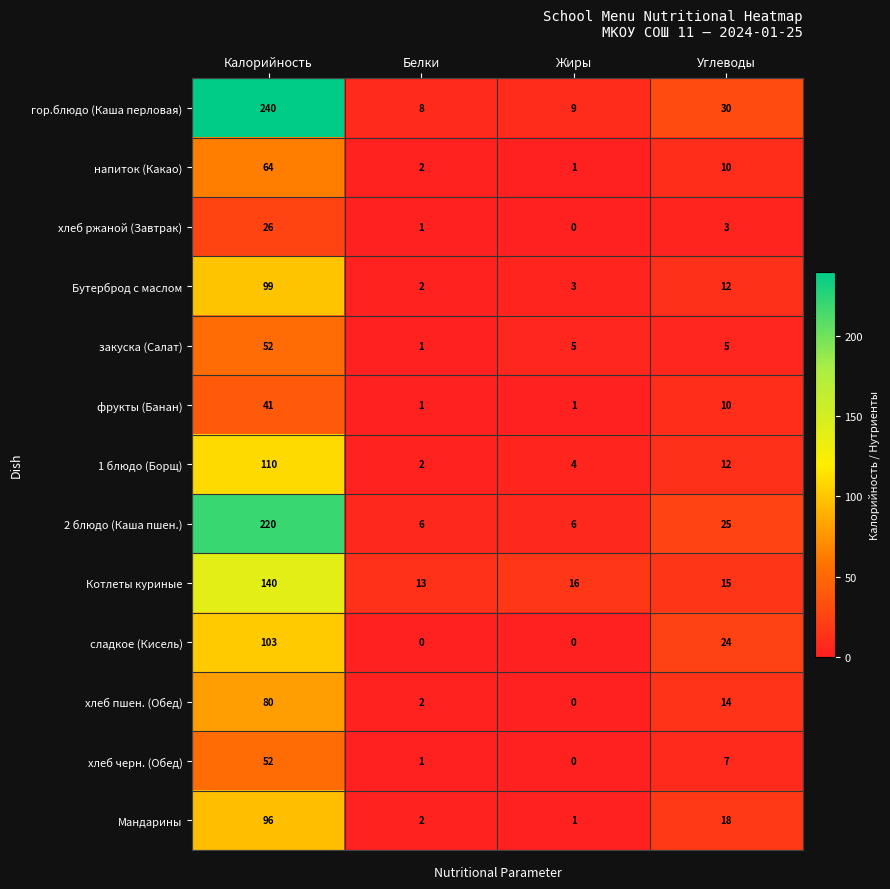

Between Калорийность and Углеводы, which series saw the biggest shift?

гор.блюдо (Каша перловая)